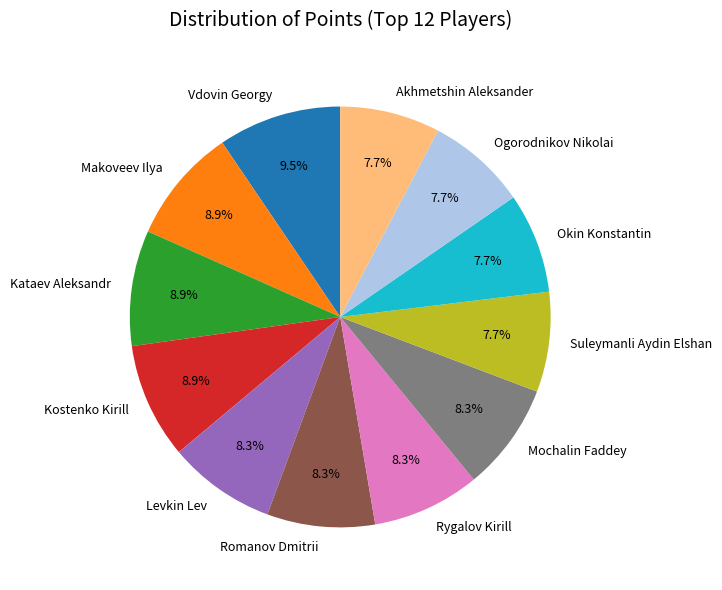

What is the ratio of the value at Levkin Lev to the value at Suleymanli Aydin Elshan?

1.1